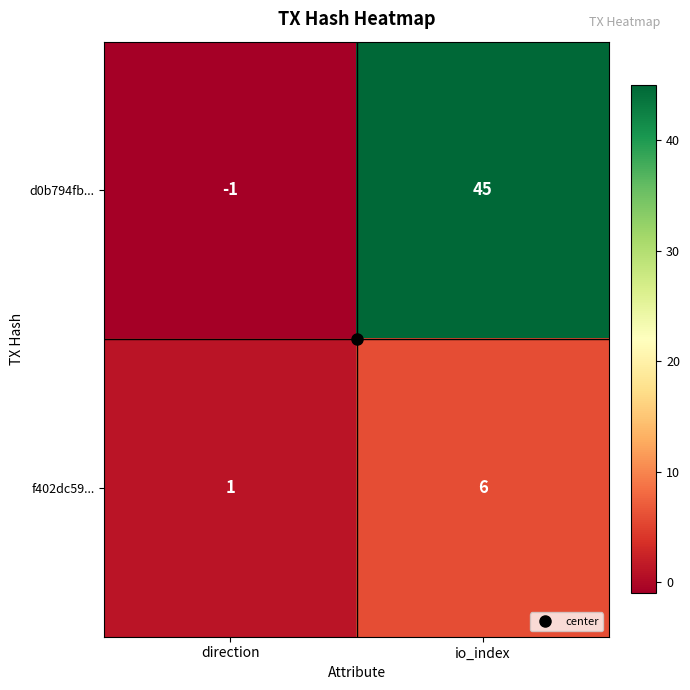

Where is f402dc59... nearest to the value 3?

direction